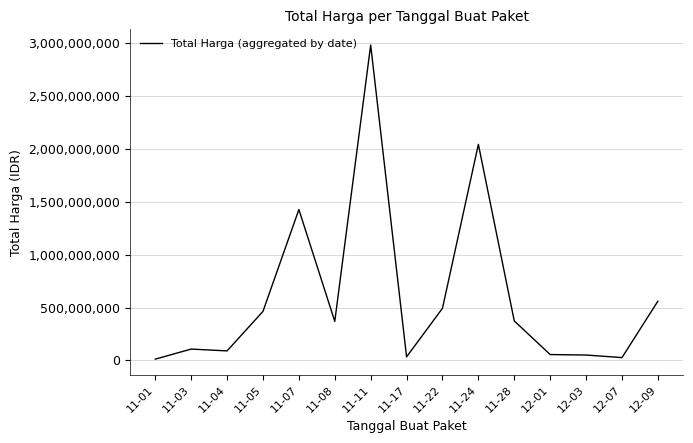

Count the number of data series in this chart.

1